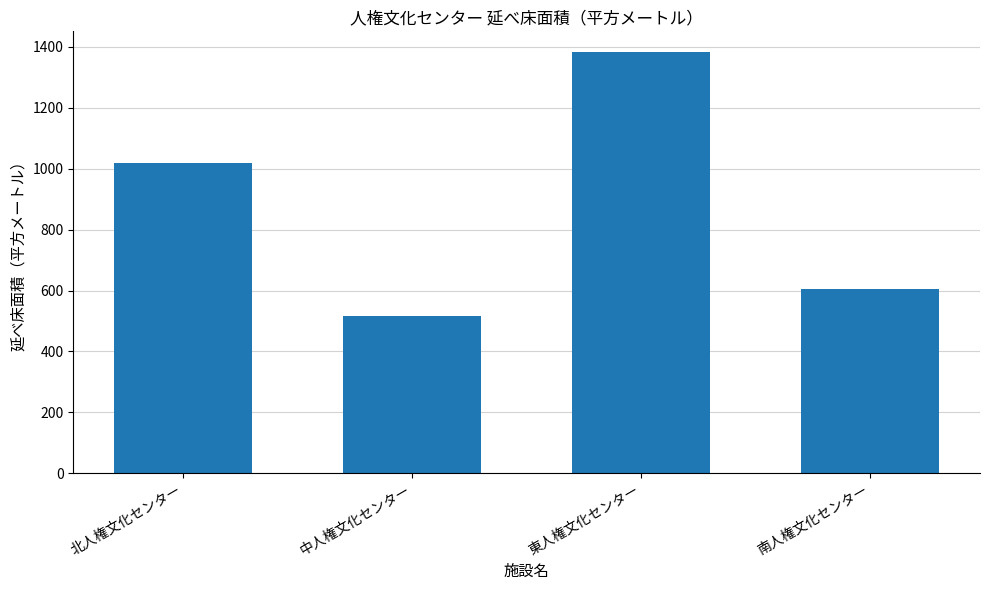

Which category has the highest value across all series?

東人権文化センター